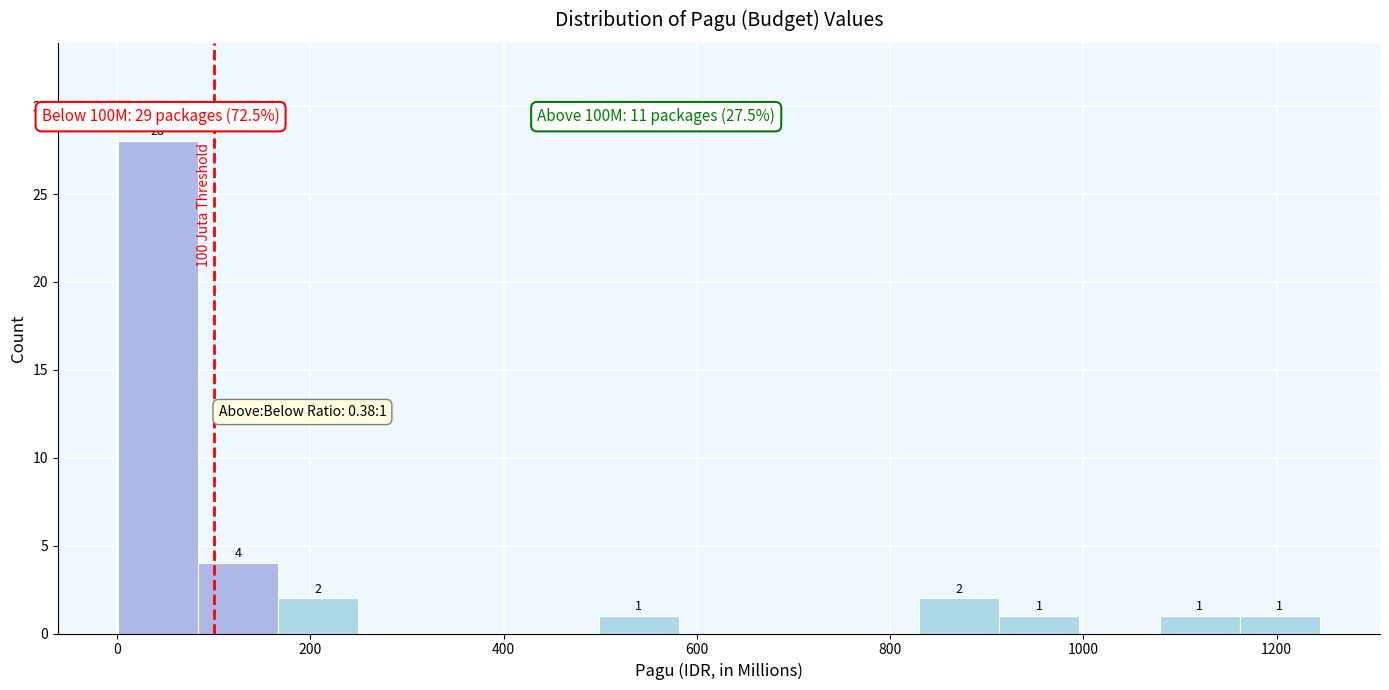

Over which range of the x-axis is the bar tallest?

0 to 80